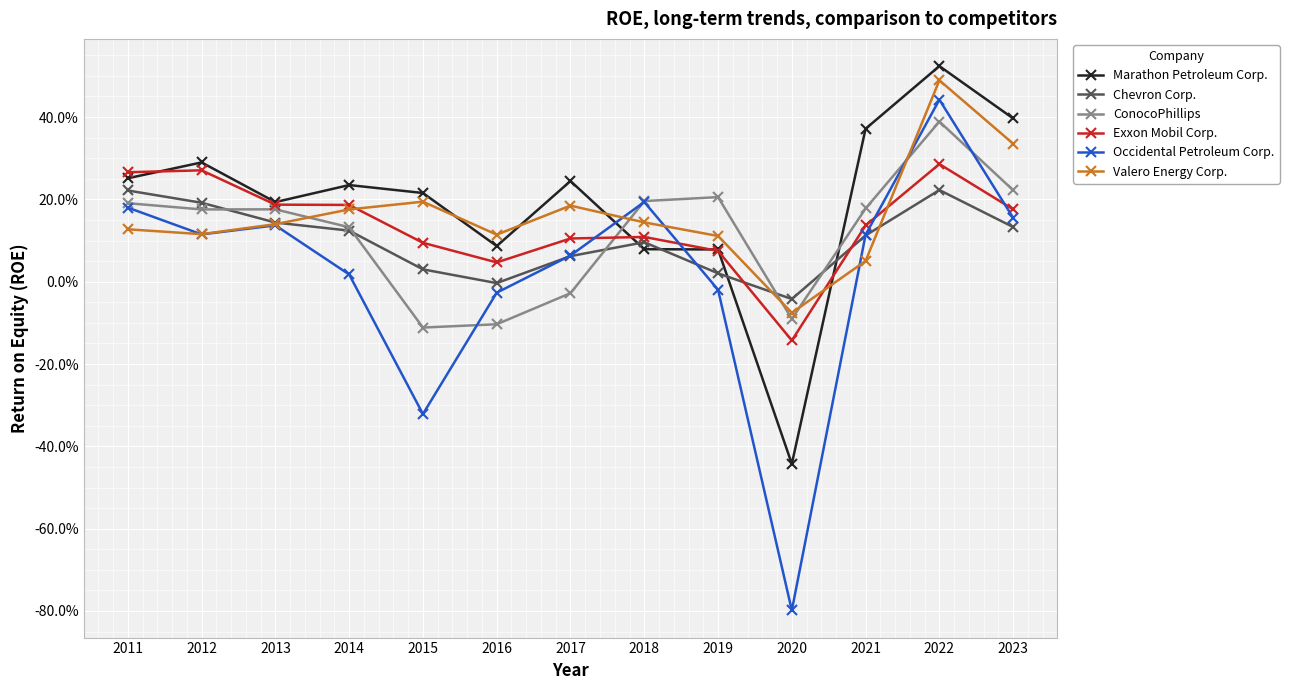

Does the chart have visible grid lines?

Yes